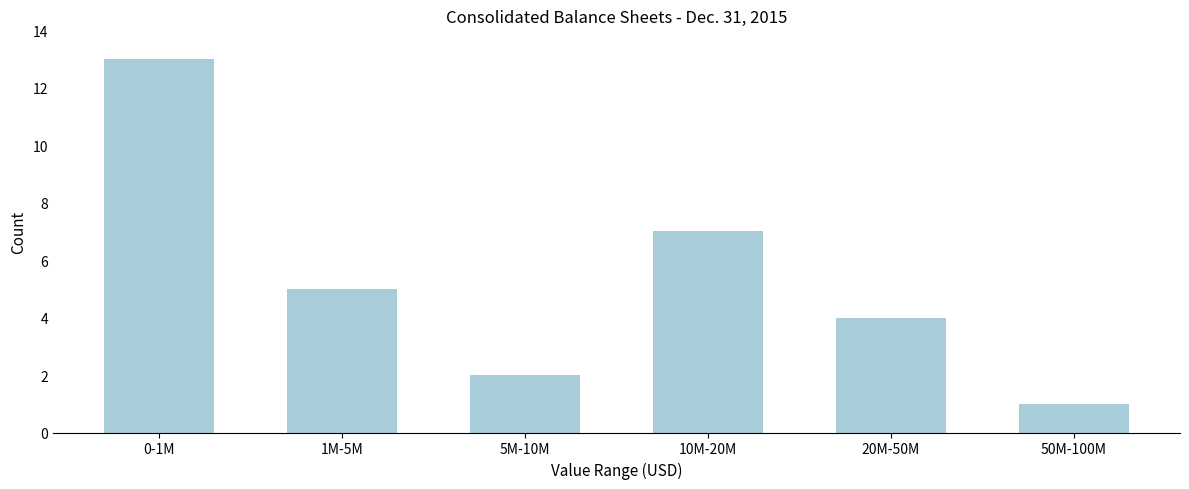

Reading right to left, extract all data points from this chart.

1	4	7	2	5	13